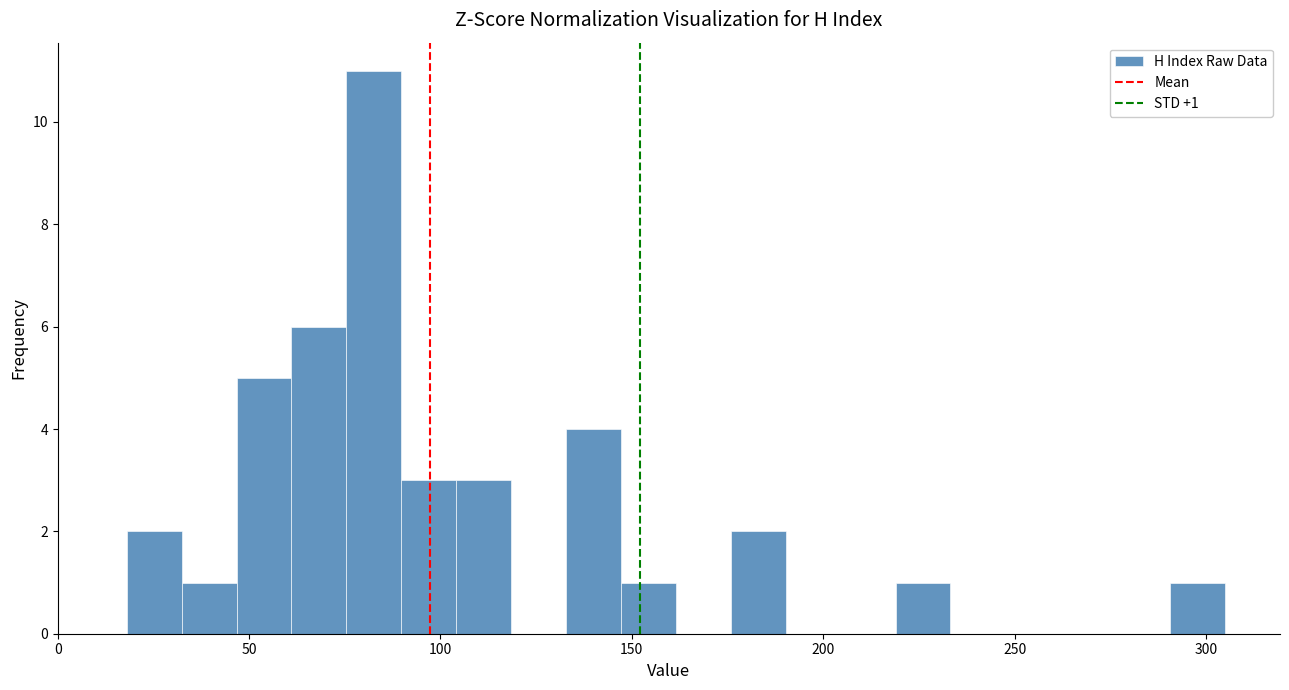

Read against the x-axis, roughly where is the centre of the tallest bar?

85